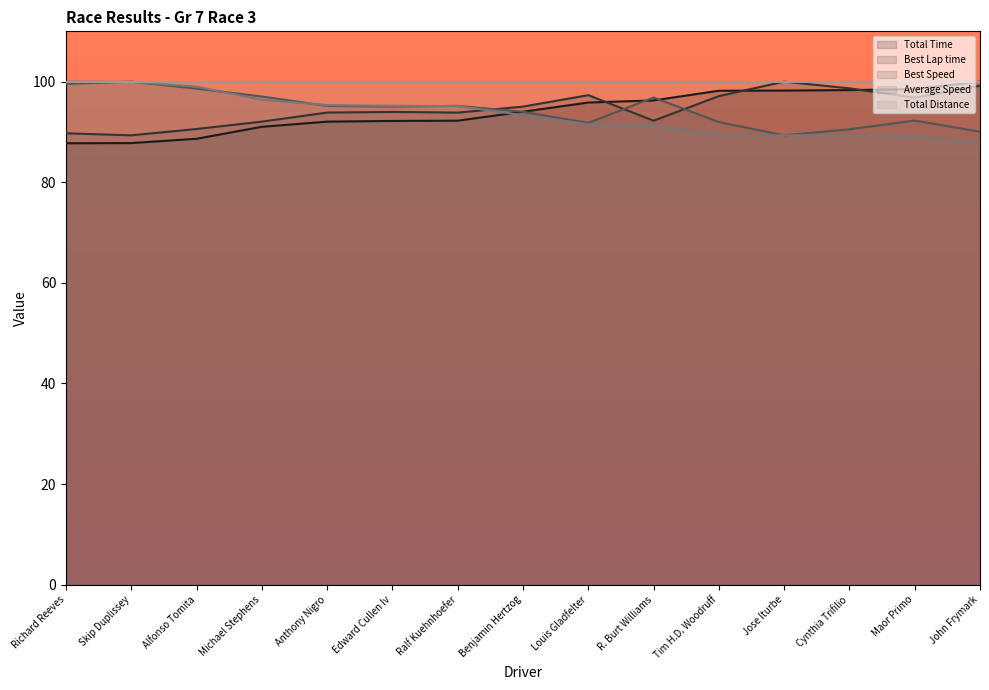

True or false: Average Speed has more than 2 interior local peaks.

False